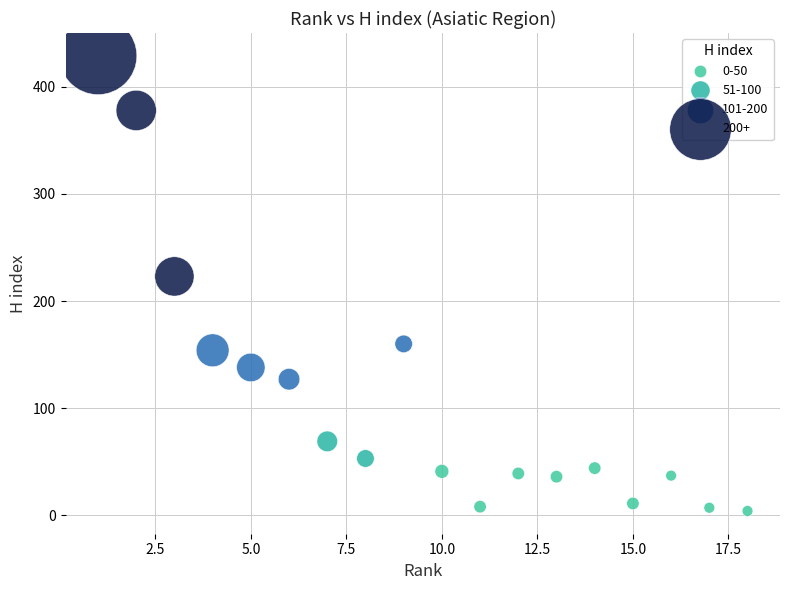

Which series contains the lowest Y value?

0-50